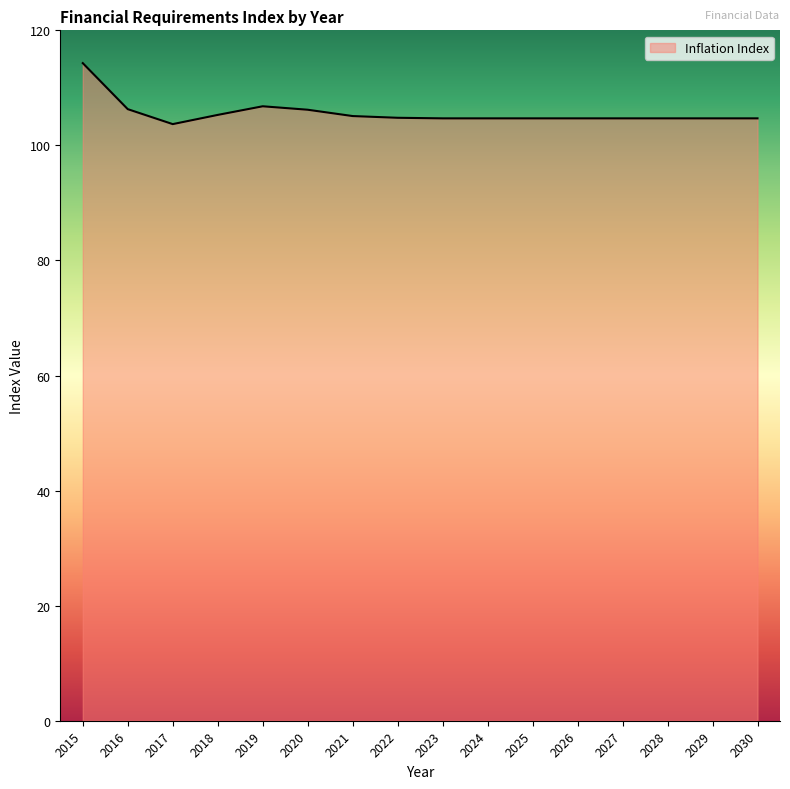

The chart shows a value of 162.6 at 2030. True or false?

False